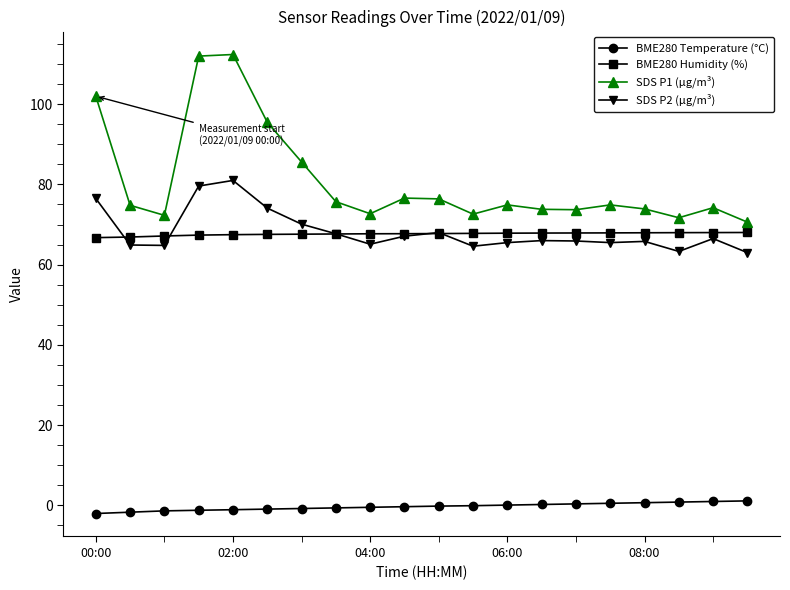

True or false: SDS P2 (µg/m³) and BME280 Temperature (°C) cross at least once.

False